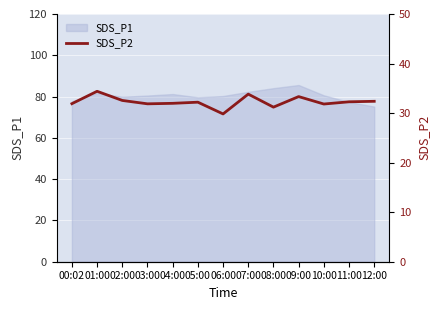

What position from the right is 06:00?

7